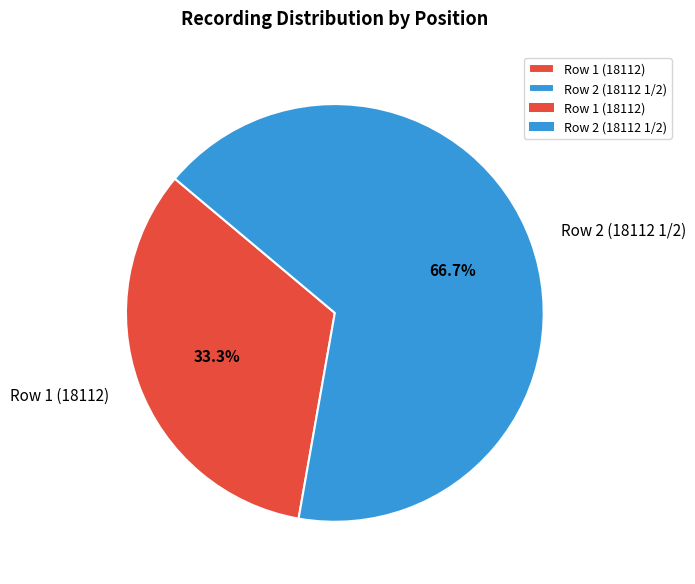

What is the majority slice?

Row 2 (18112 1/2)